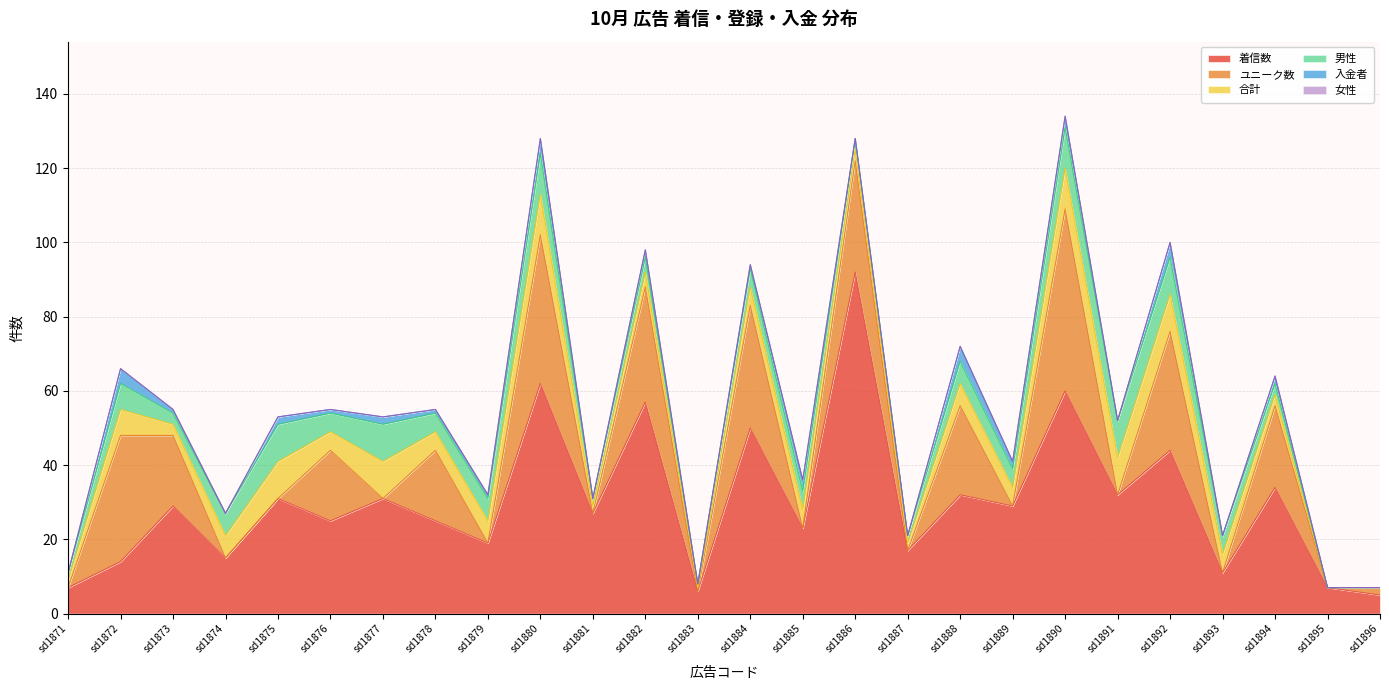

How many interior local valleys does the 男性 series have?

7